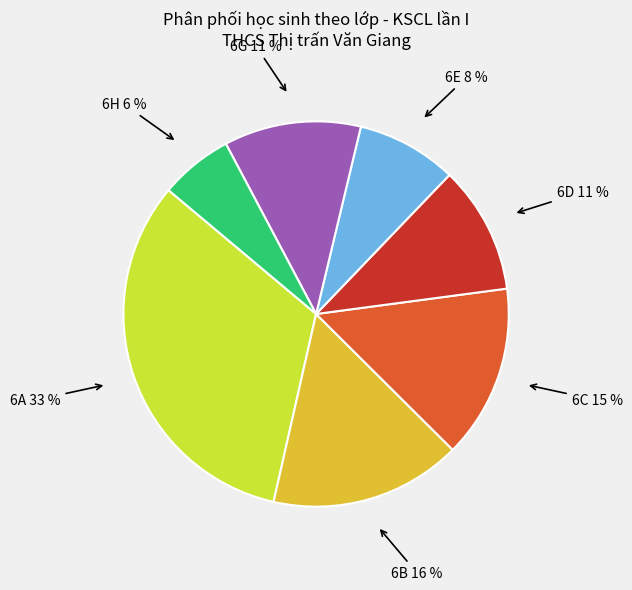

Does any single category account for the majority?

No